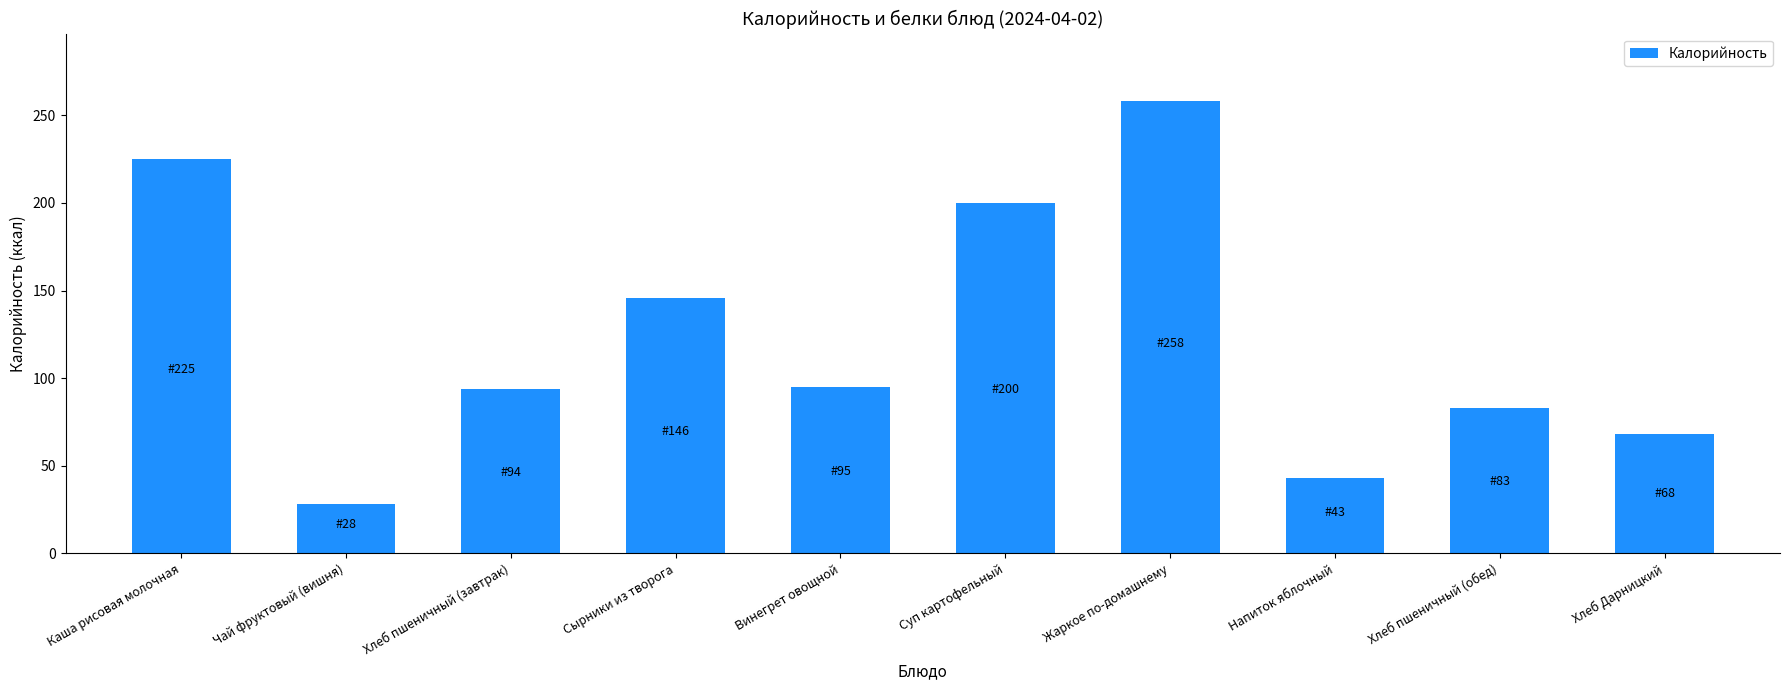

What is the label of the 2nd bar from the right?

Хлеб пшеничный (обед)